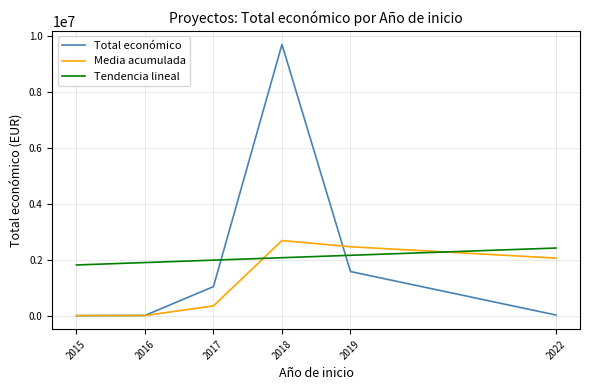

Which series has the widest spread of values?

Total económico